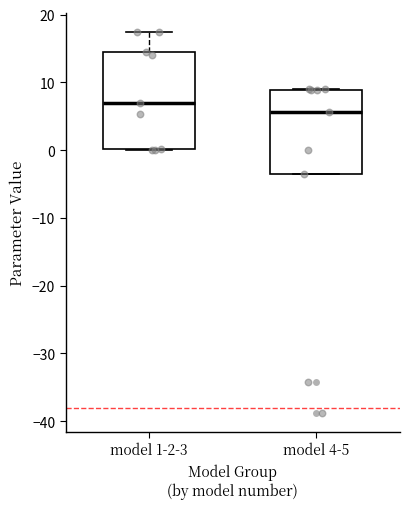

Reading left to right, transcribe this box plot: for each box, give where its median line is, the range the box spans, and where its two whiskers end, as read against the y-axis. The values are not printed on the chart, so give them approximately, as read against the axis.

model 1-2-3: median 7, box 0 to 14, whiskers 0 to 17
model 4-5: median 6, box -3 to 9, whiskers -3 to 9